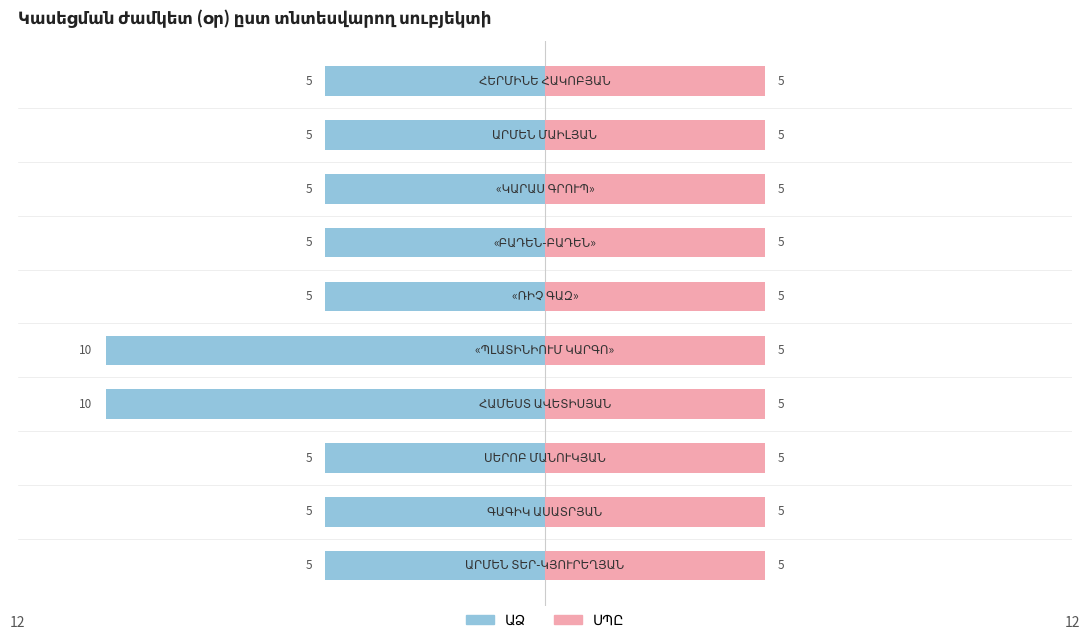

What is the smallest value displayed?

5